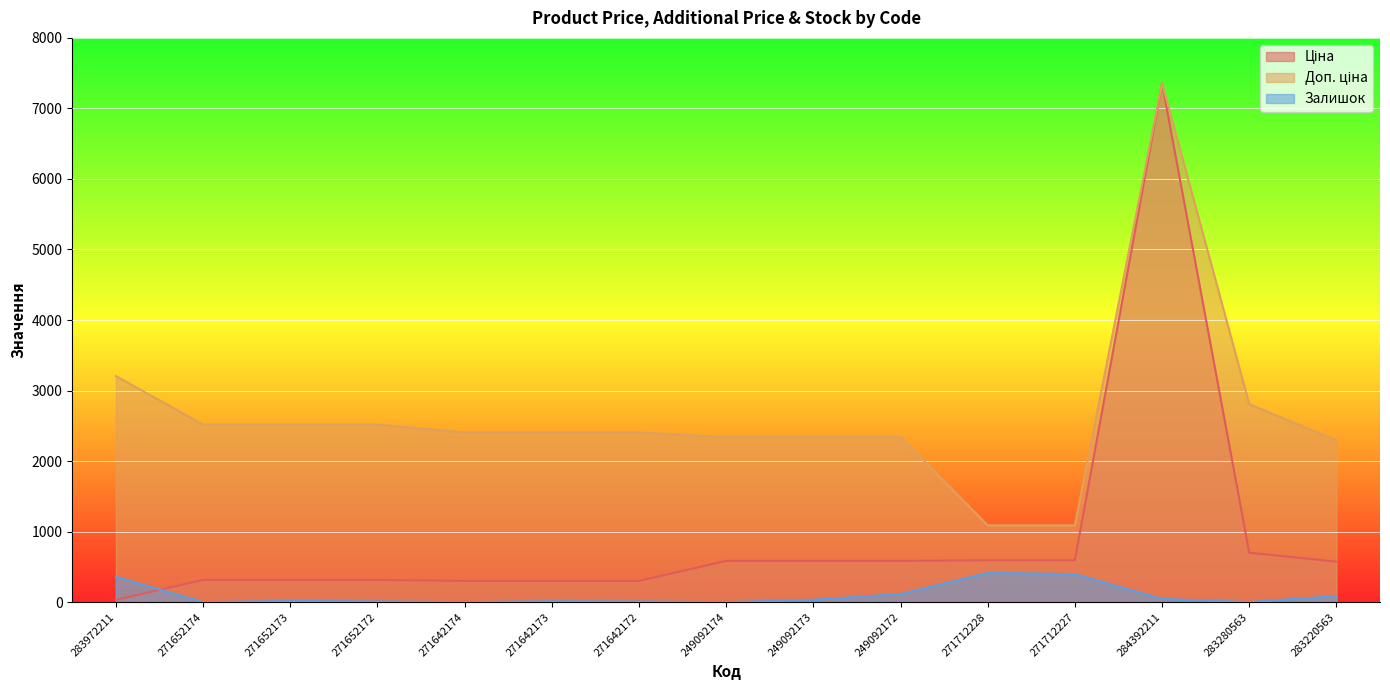

What is the difference between the Залишок values at 249092172 and 284392211?

69.0